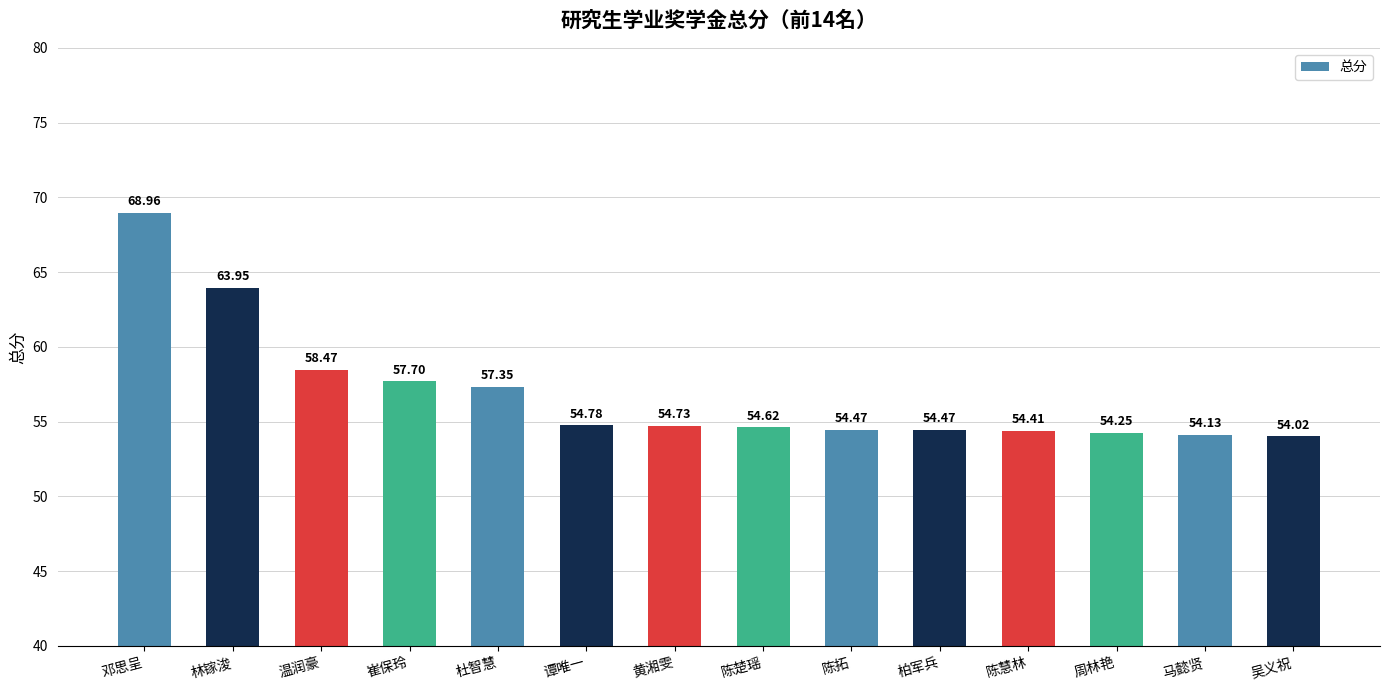

At which label is the value closest to 61?

温润豪